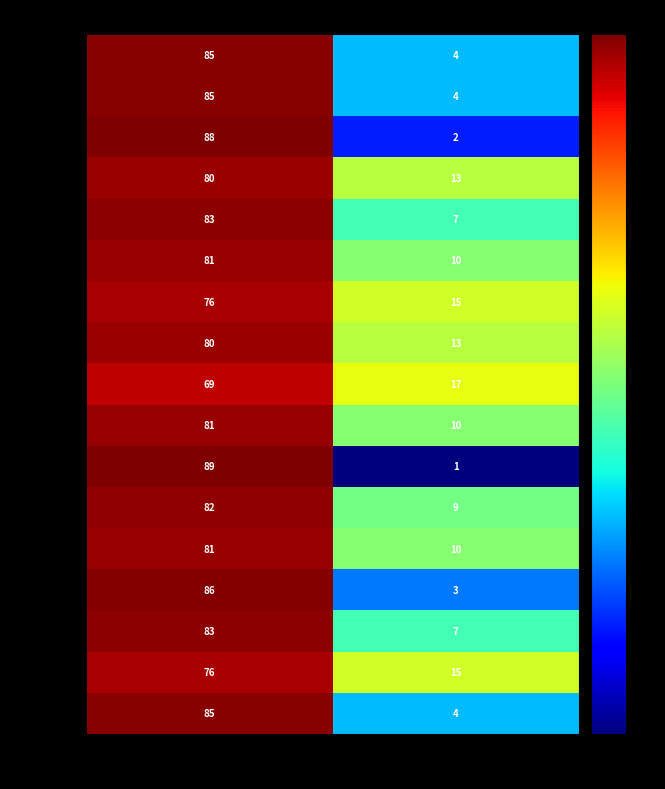

What is the smallest value displayed?

1